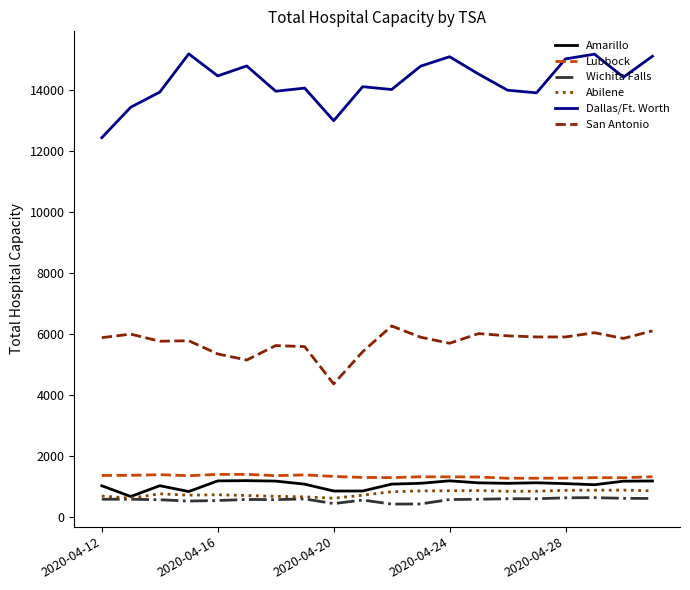

Which series has the largest total across all categories?

Dallas/Ft. Worth